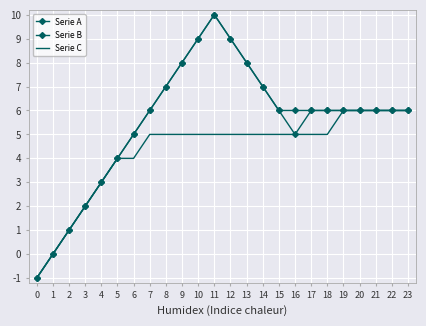

What is the total value across all series at 14?

19